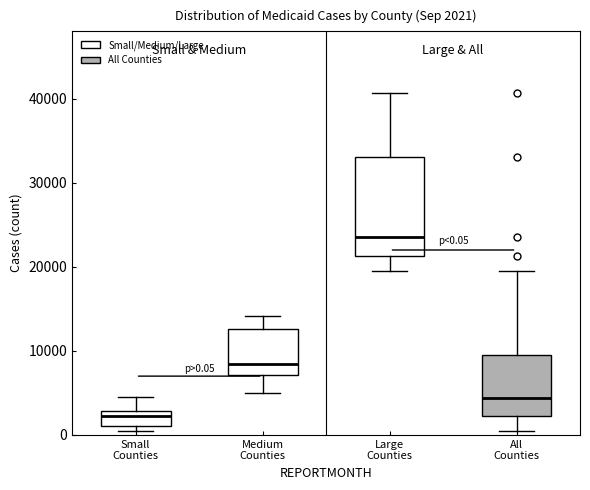

Comparing the boxes themselves (not the whiskers), which one is the tallest?

Large Counties